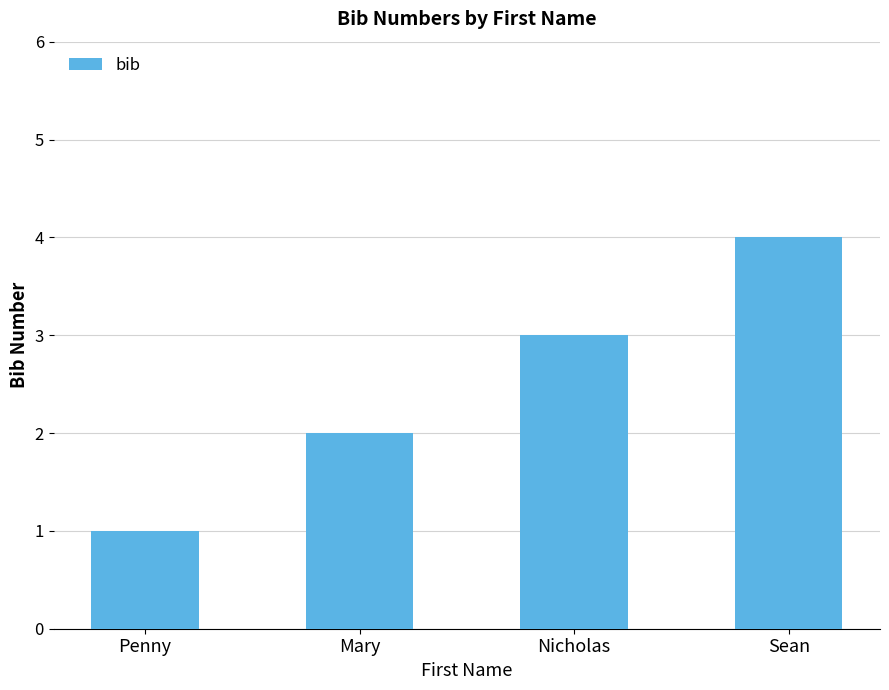

What is the sum of all values?

10